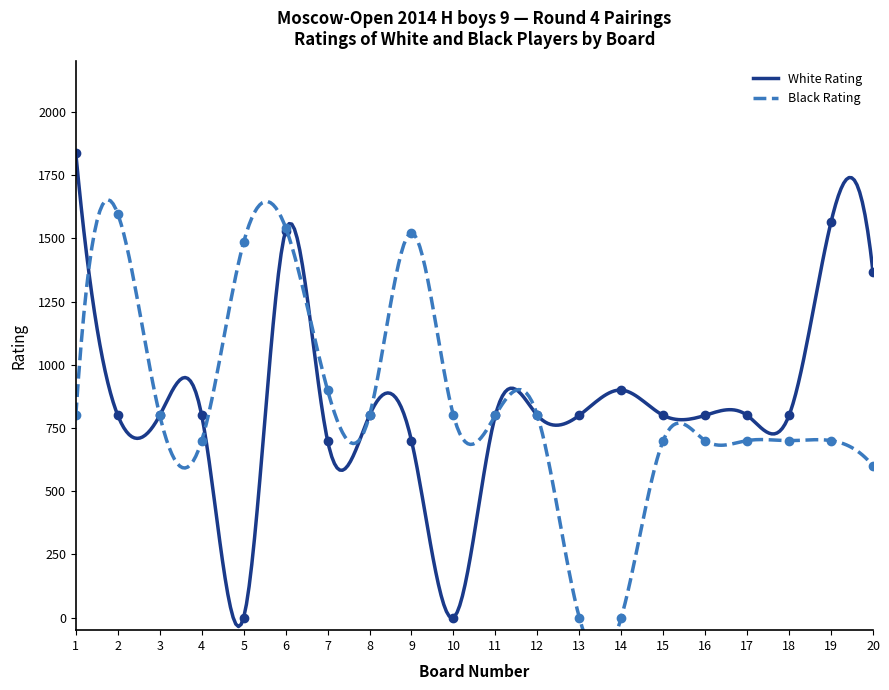

At how many categories does at least one series exceed 1617?

1